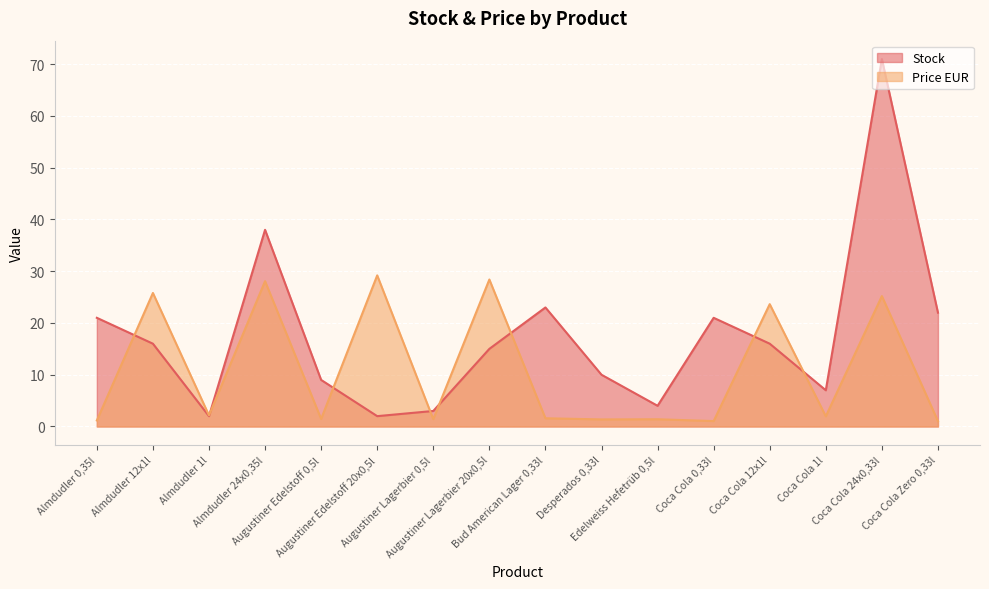

Which series has the largest total across all categories?

Stock